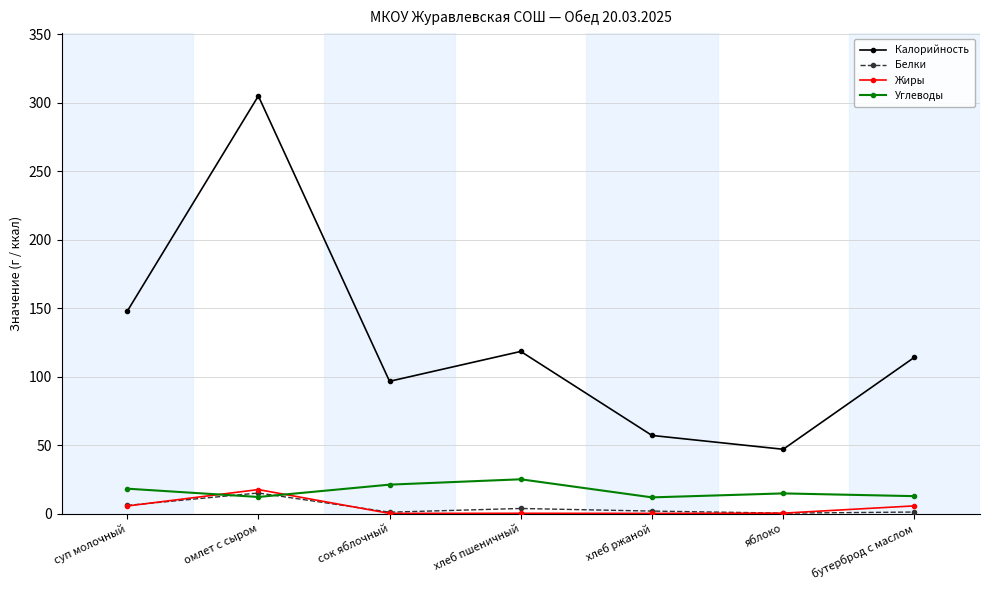

What is the difference between the Жиры values at яблоко and омлет с сыром?

17.2